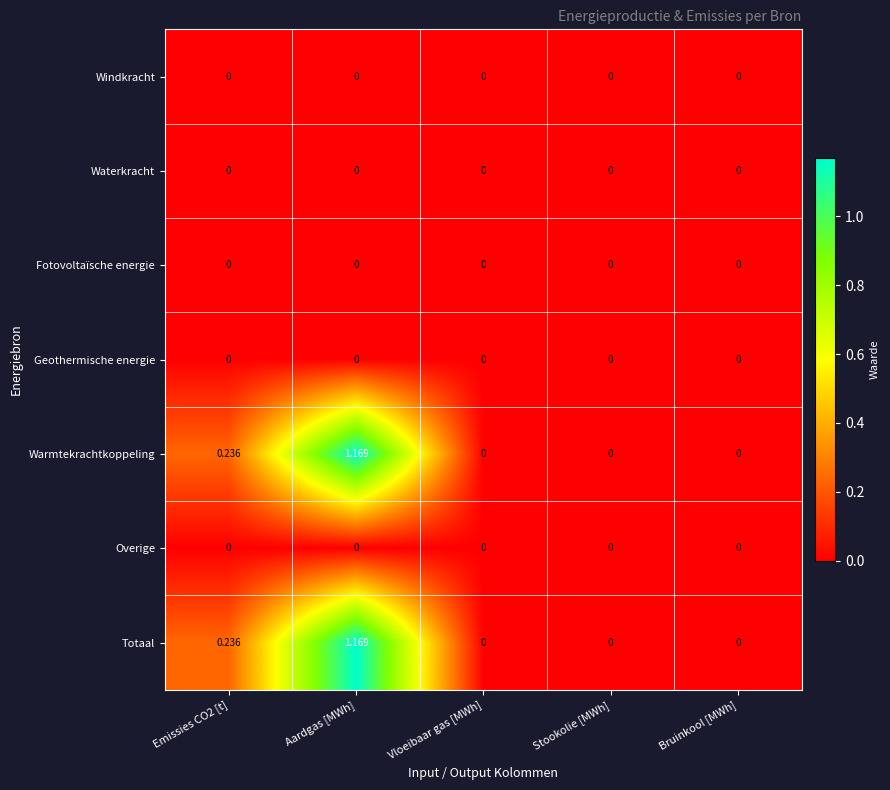

Is the value of Overige at Bruinkool [MWh] greater than the value of Warmtekrachtkoppeling at Aardgas [MWh]?

No